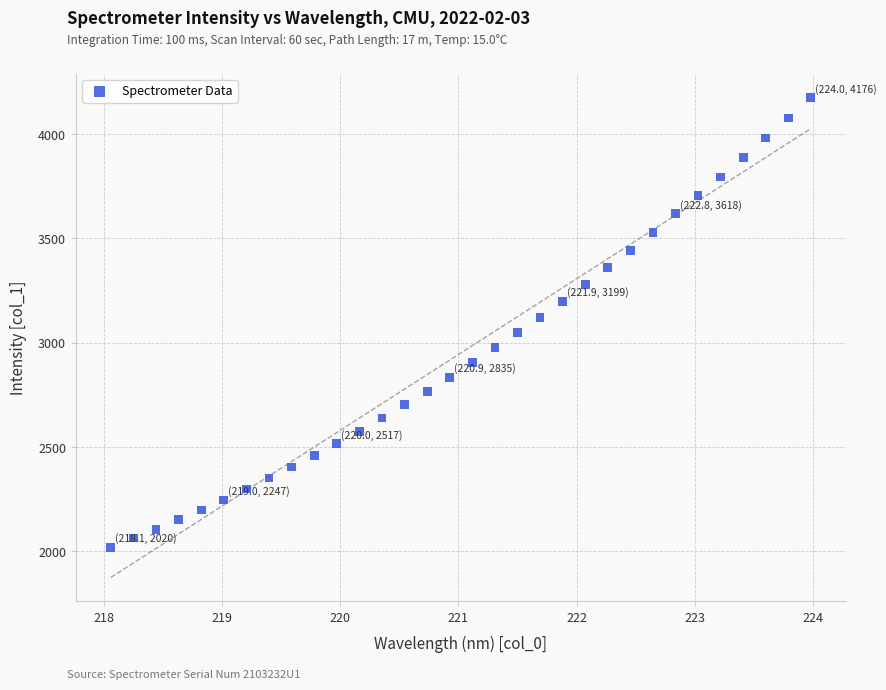

What is the range of X values (max minus min)?

5.9